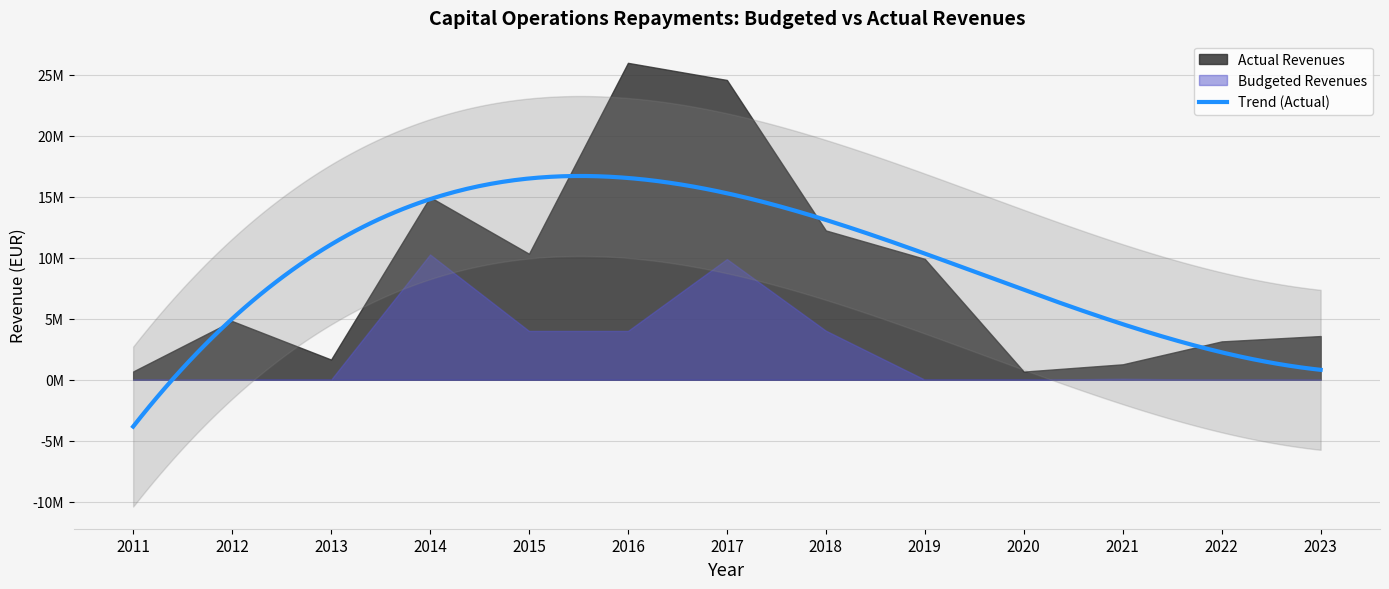

True or false: Actual Revenues and Budgeted Revenues intersect in this chart.

False